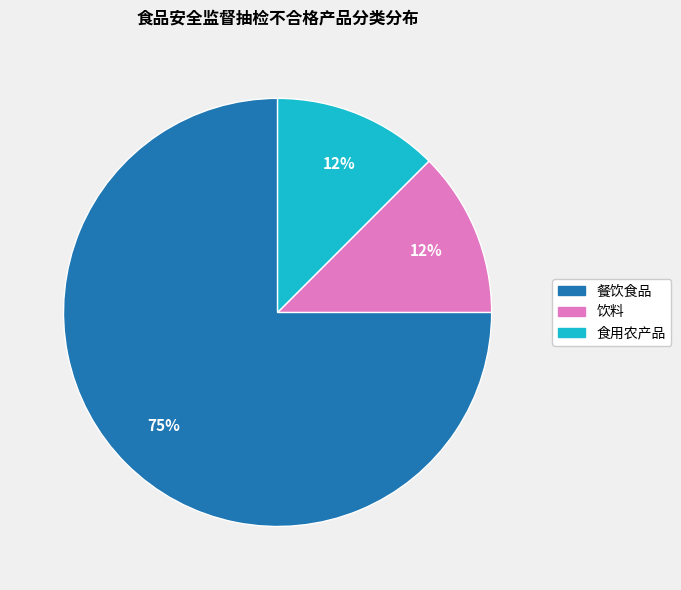

Is the sum of 饮料 and 餐饮食品 greater than half?

Yes